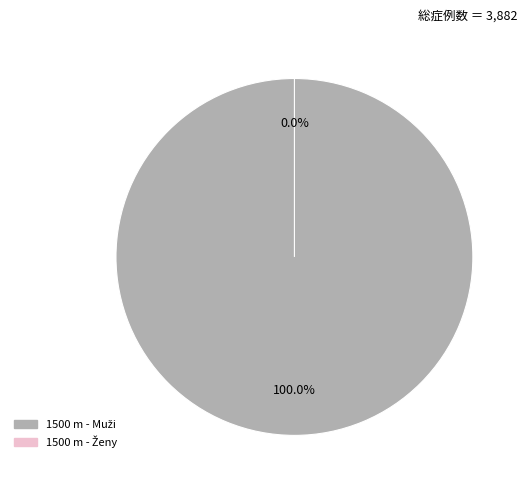

Rank the categories by value from highest to lowest.

1500 m - Muži, 1500 m - Ženy